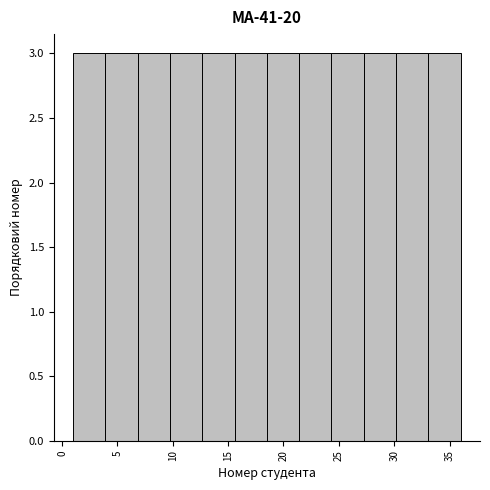

Reading left to right, transcribe this chart: for each bar, give the range it covers on the x-axis and its height. Neither the bar edges nor the heights are printed on the chart, so give them approximately, as read against the axes.

1.0 to 4.0: 3
4.0 to 7.0: 3
7.0 to 10.0: 3
10.0 to 12.5: 3
12.5 to 15.5: 3
15.5 to 18.5: 3
18.5 to 21.5: 3
21.5 to 24.5: 3
24.5 to 27.5: 3
27.5 to 30.0: 3
30.0 to 33.0: 3
33.0 to 36.0: 3